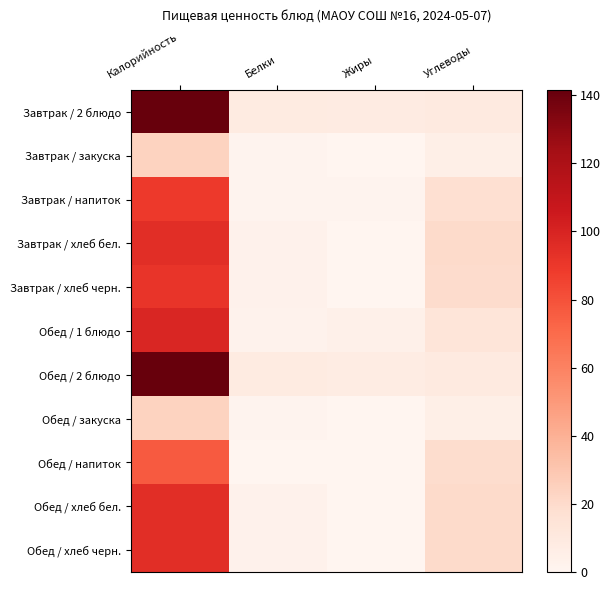

At which category does the chart reach its peak across all series?

Калорийность